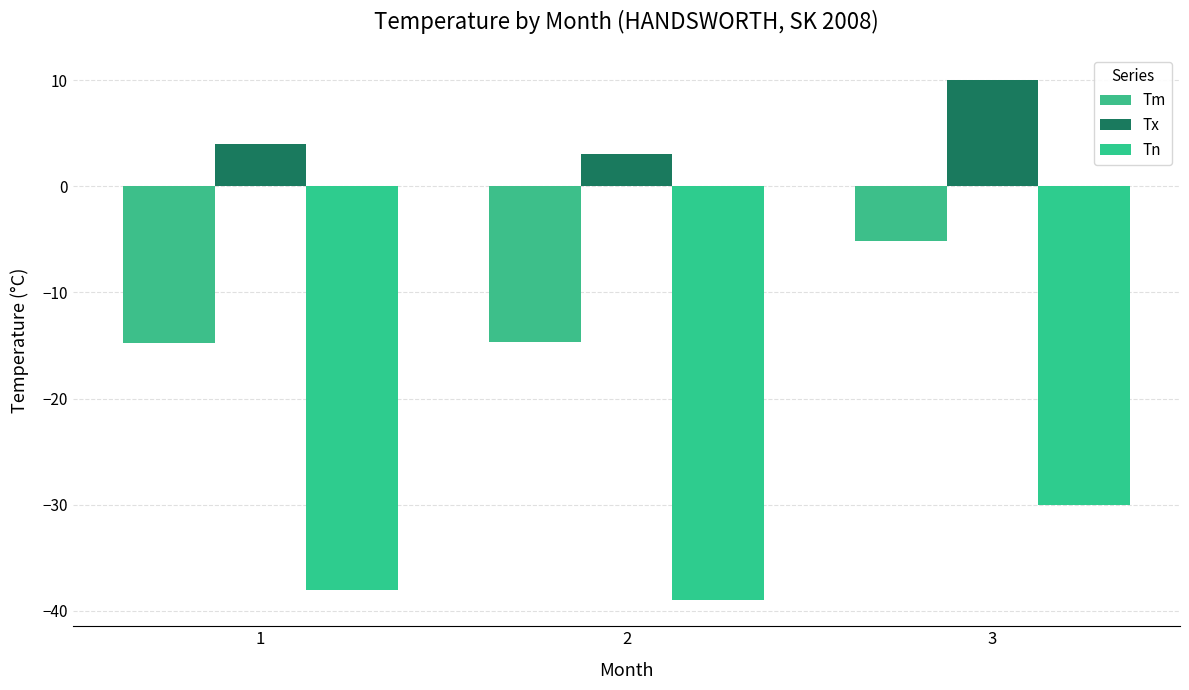

Reading right to left, transcribe all the data shown in this chart.

Tm: -5.2	-14.7	-14.8
Tx: 10.0	3.0	4.0
Tn: -30.0	-39.0	-38.0